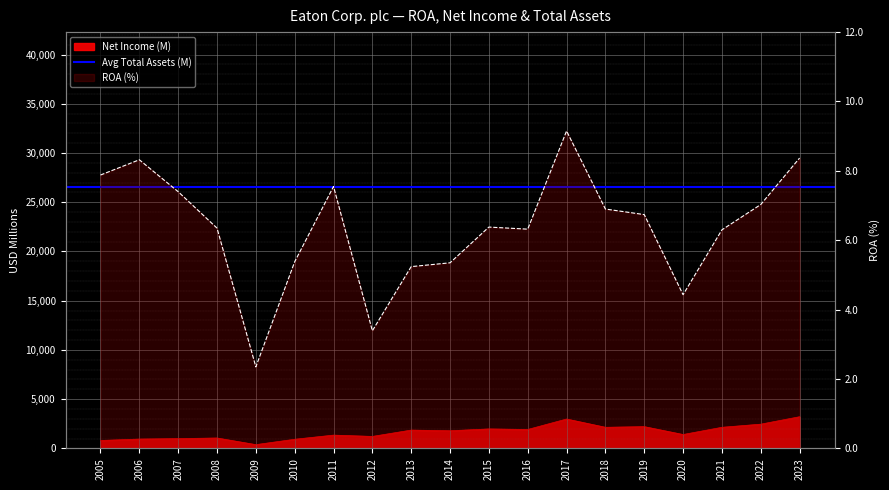

At which label does ROA first exceed 6?

2005